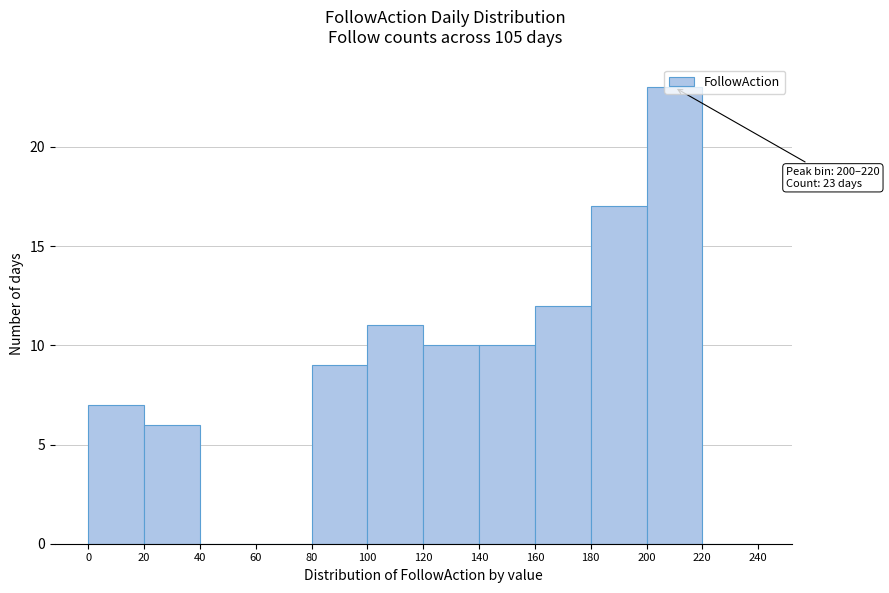

Which range on the x-axis has the tallest bar?

200 to 220